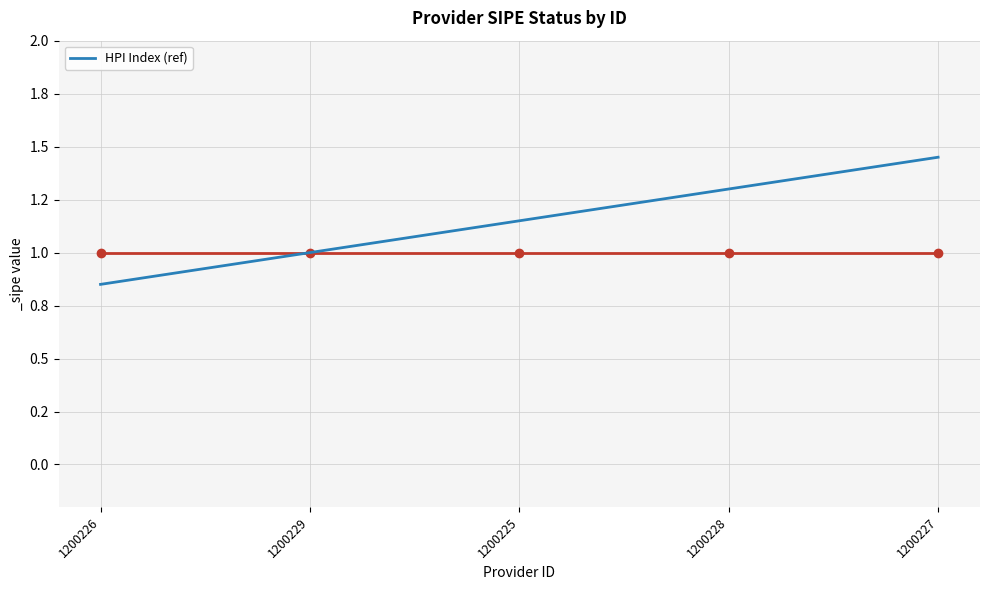

Is this an area chart (filled region under the line)?

No